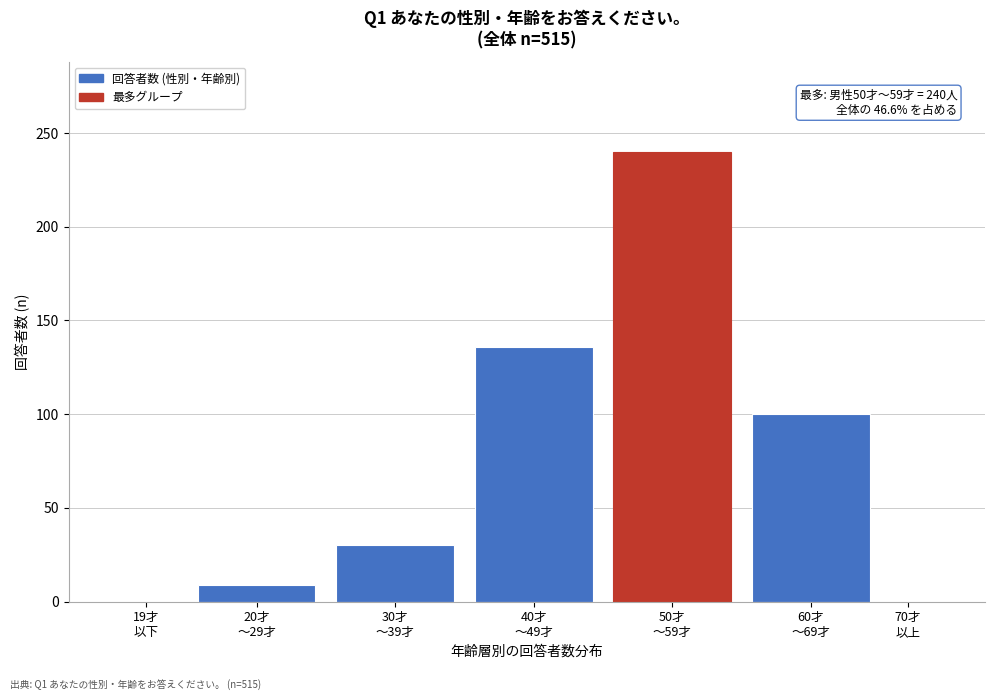

What is the maximum value shown in the chart?

240